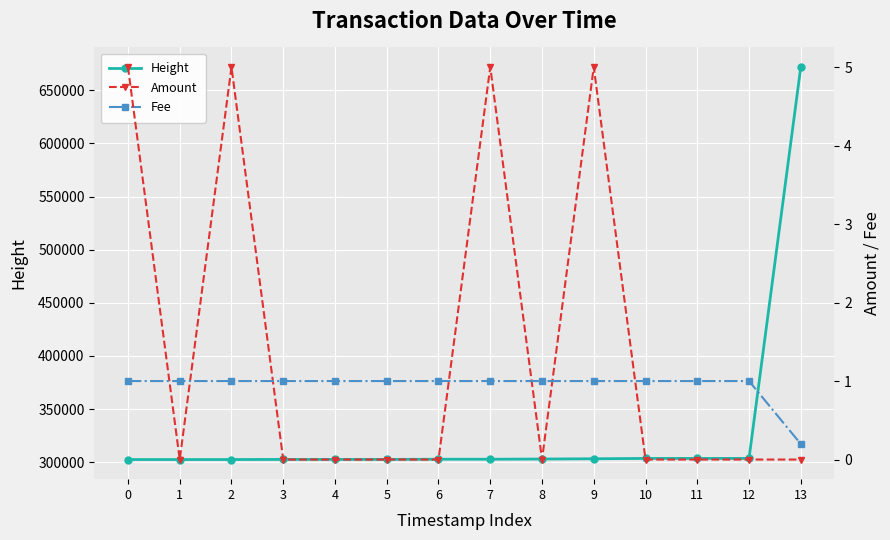

Reading right to left, transcribe all the data shown in this chart.

Height: 671802.0	303592.0	303587.0	303582.0	303269.0	303019.0	302842.0	302842.0	302666.0	302661.0	302656.0	302545.0	302544.0	302543.0
Amount: 0.0	0.0	0.0	0.0	5.0	0.0	5.0	0.0	0.0	0.0	0.0	5.0	0.0	5.0
Fee: 0.2	1.0	1.0	1.0	1.0	1.0	1.0	1.0	1.0	1.0	1.0	1.0	1.0	1.0